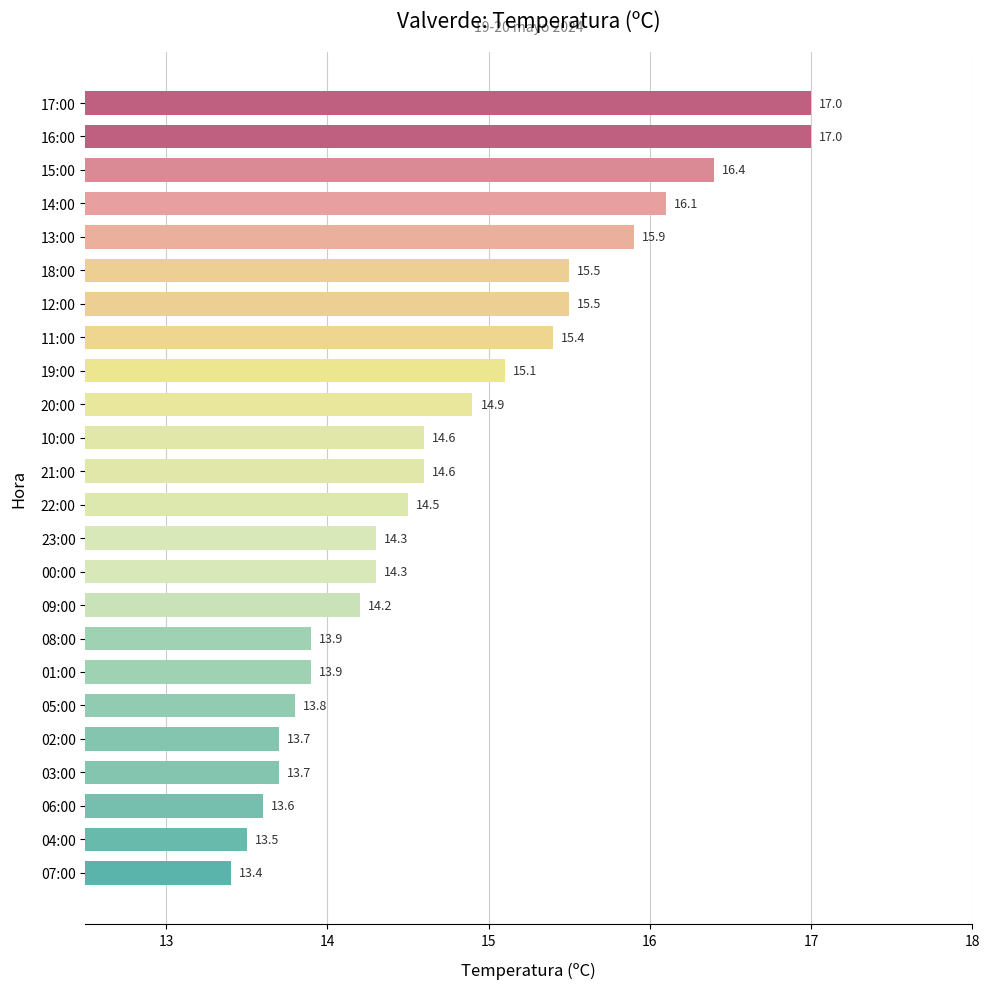

At which label is the value closest to 15?

20:00